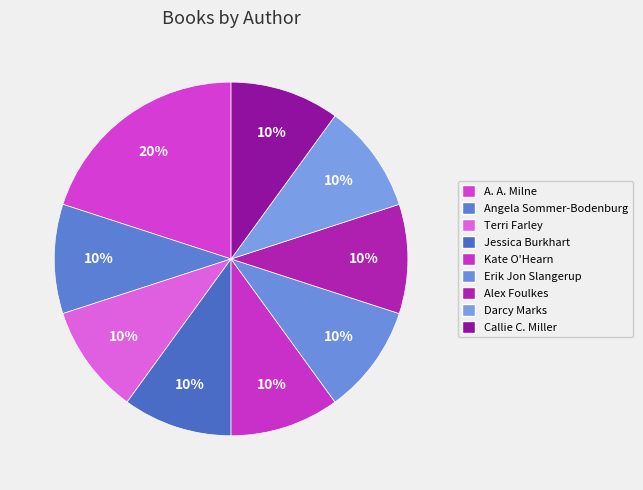

How many segments does this pie chart have?

9